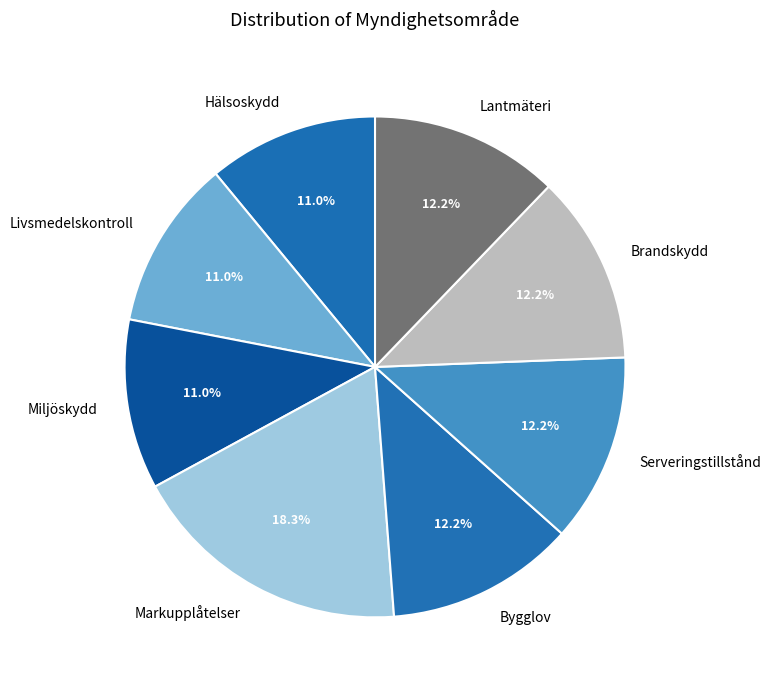

Approximately how many times larger is the value at Livsmedelskontroll compared to Serveringstillstånd?

0.9